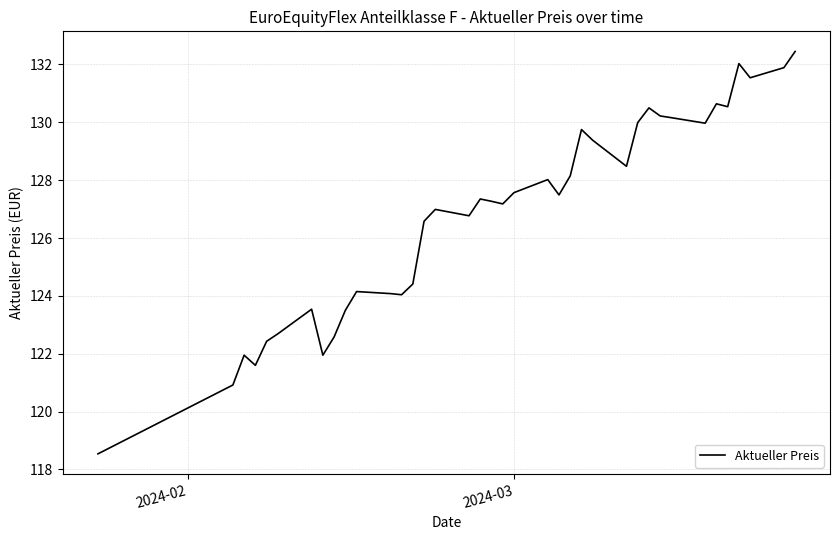

What is the smallest value displayed?

118.5